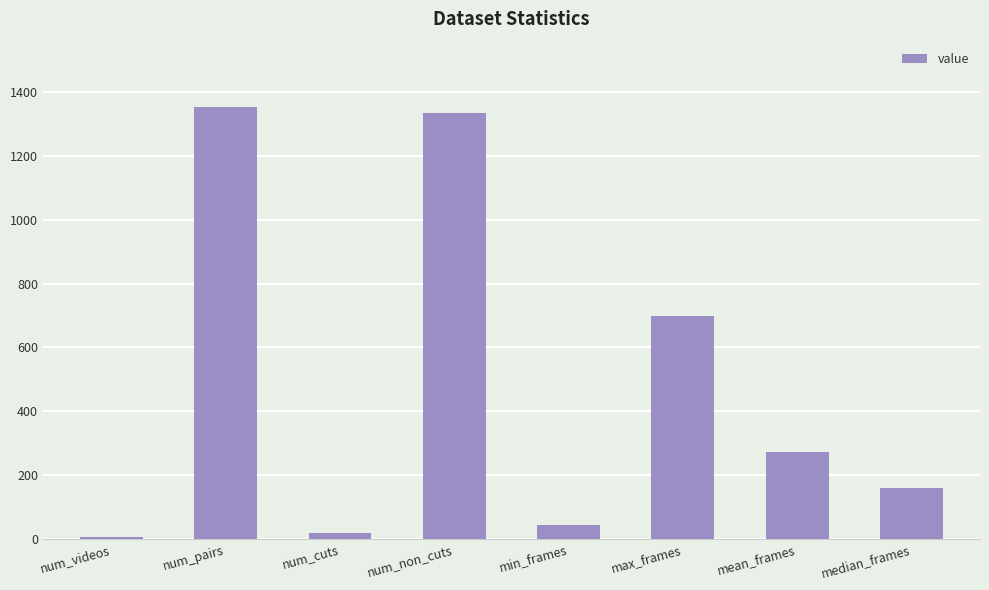

Reading left to right, list all the values displayed in this chart.

num_videos=5	num_pairs=1355	num_cuts=20	num_non_cuts=1335	min_frames=43	max_frames=700	mean_frames=272	median_frames=161